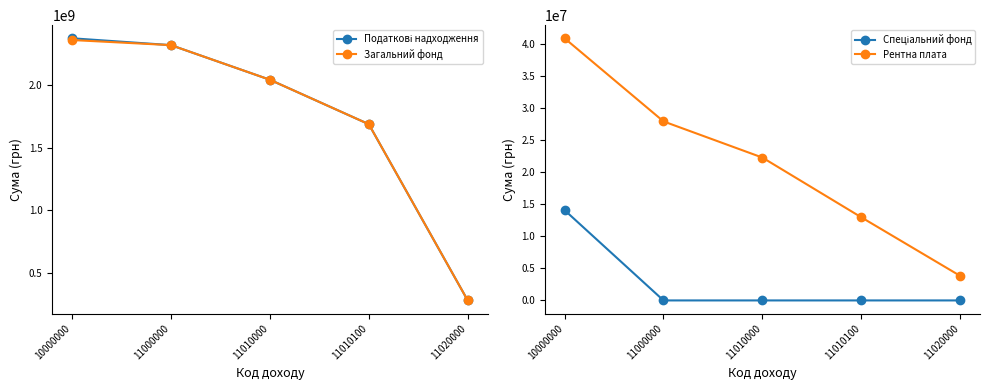

At how many categories does at least one series exceed 44910364?

5